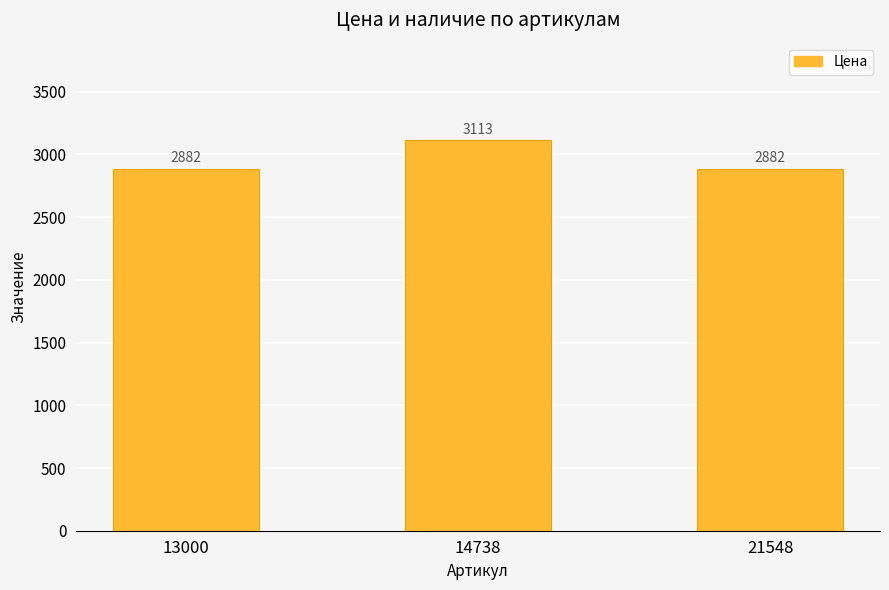

What is the ratio of the value at 14738 to the value at 13000?

1.1